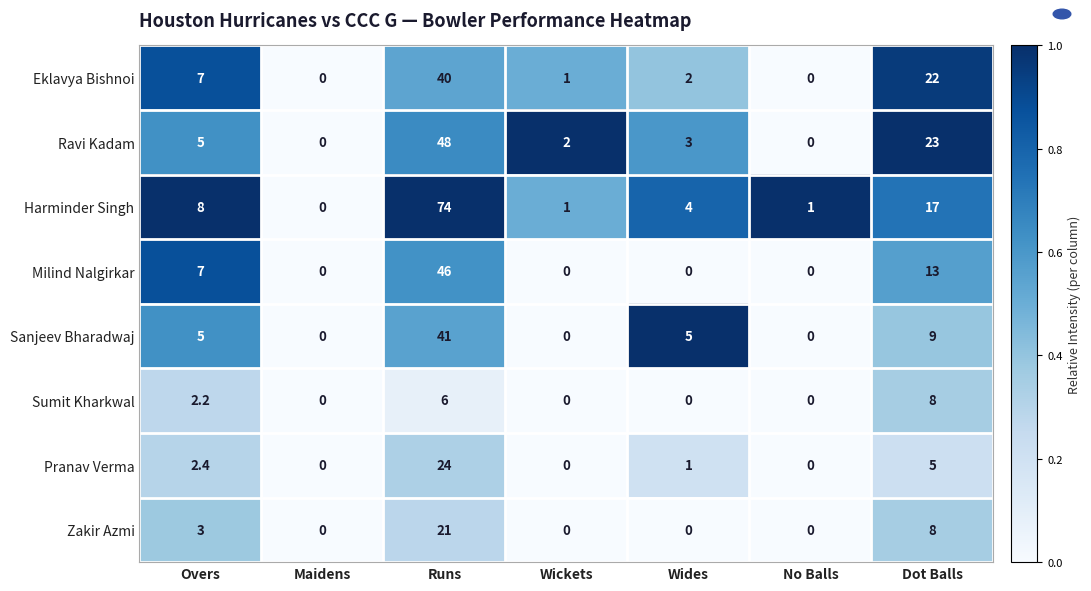

At which category is the sum across all series the highest?

Runs